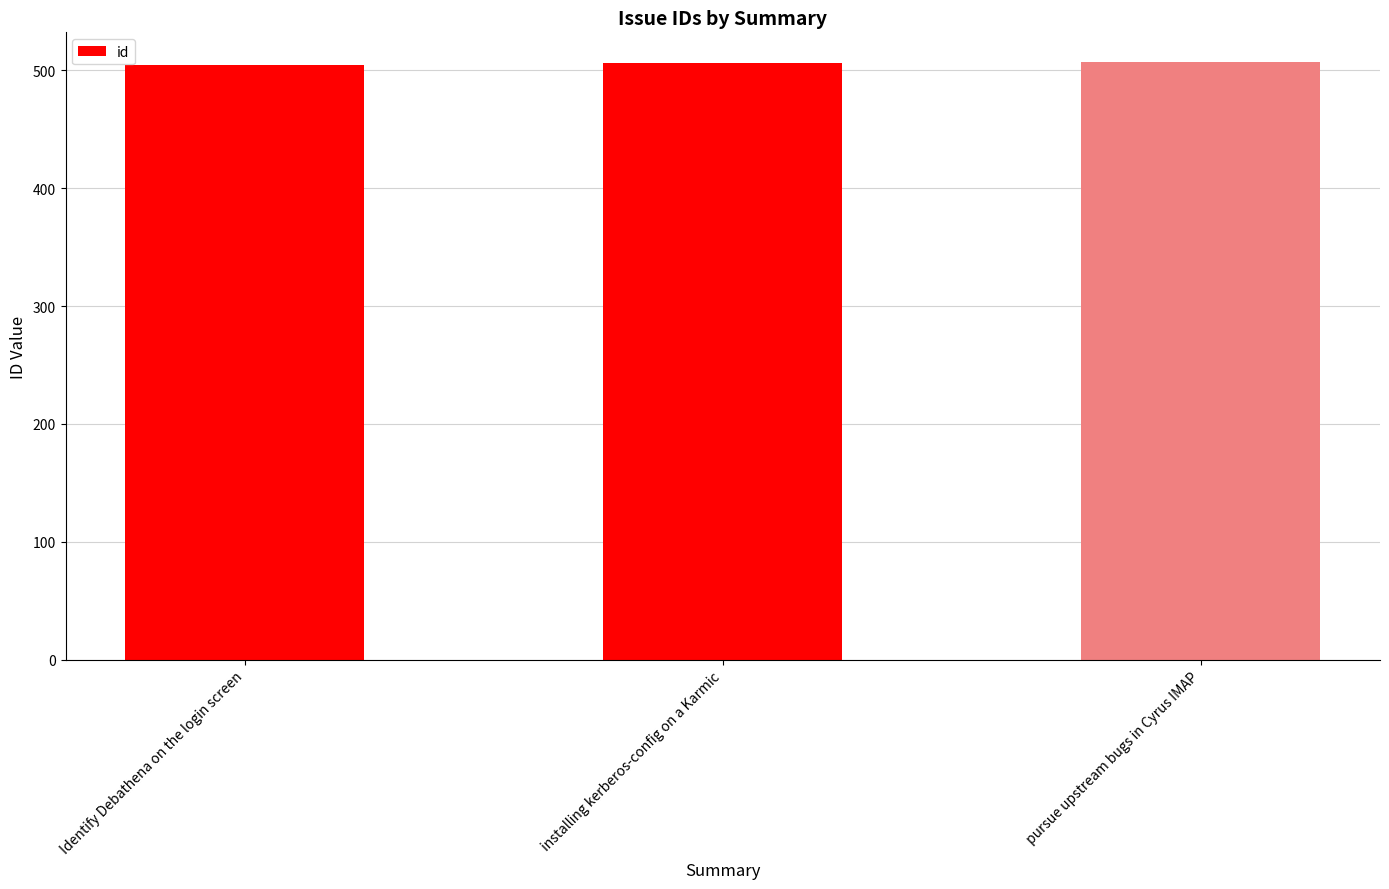

Are the bars grouped side by side (vs. stacked)?

No